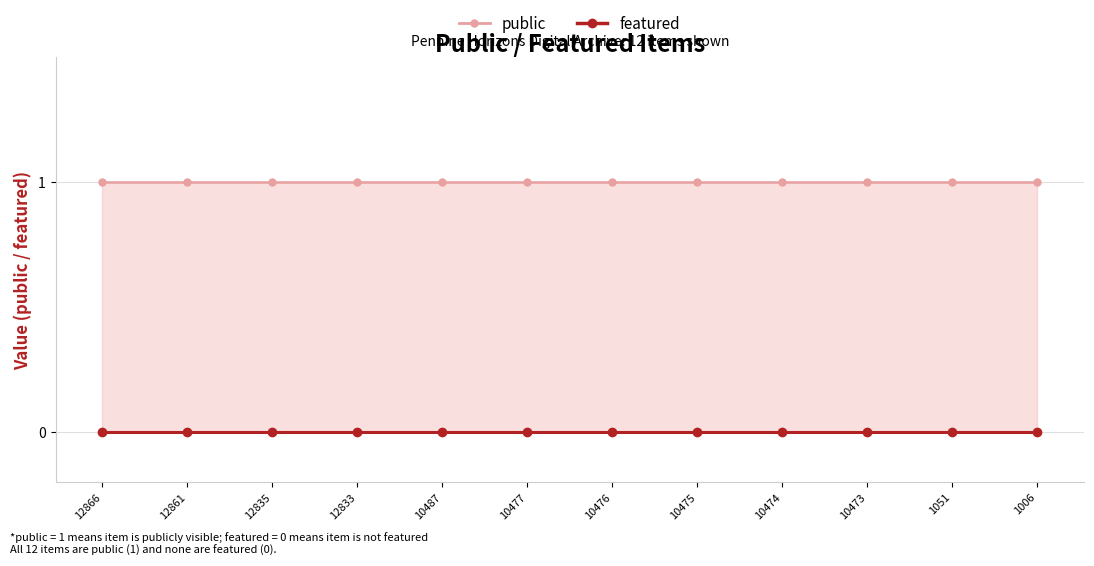

What is the sum of the public values at 1051 and 12861?

2